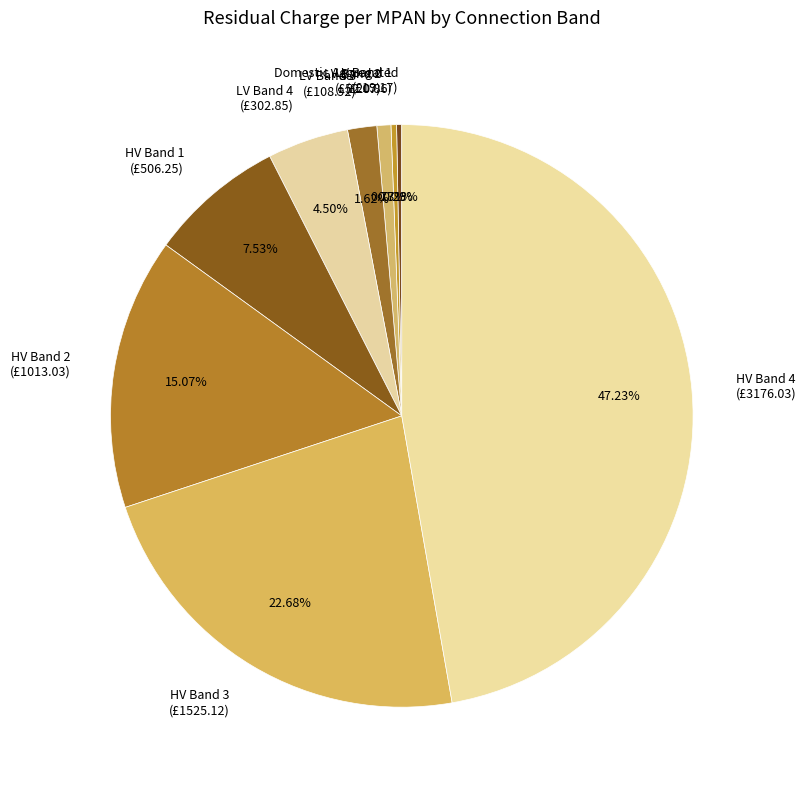

Is the sum of LV Band 4 (£302.85) and HV Band 3 (£1525.12) greater than half?

No